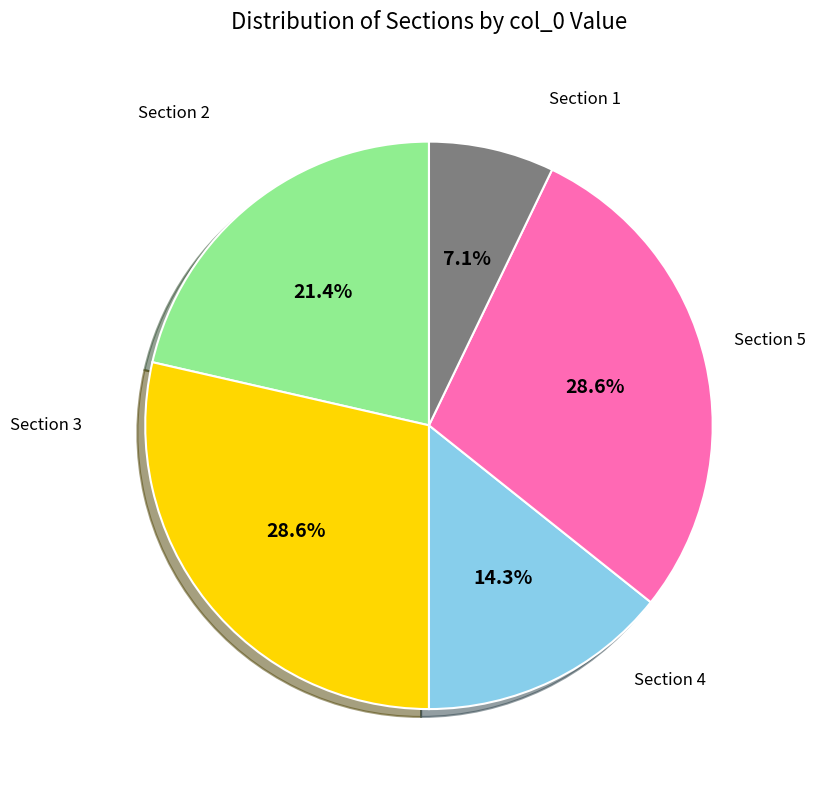

Is there a majority slice in this chart?

No